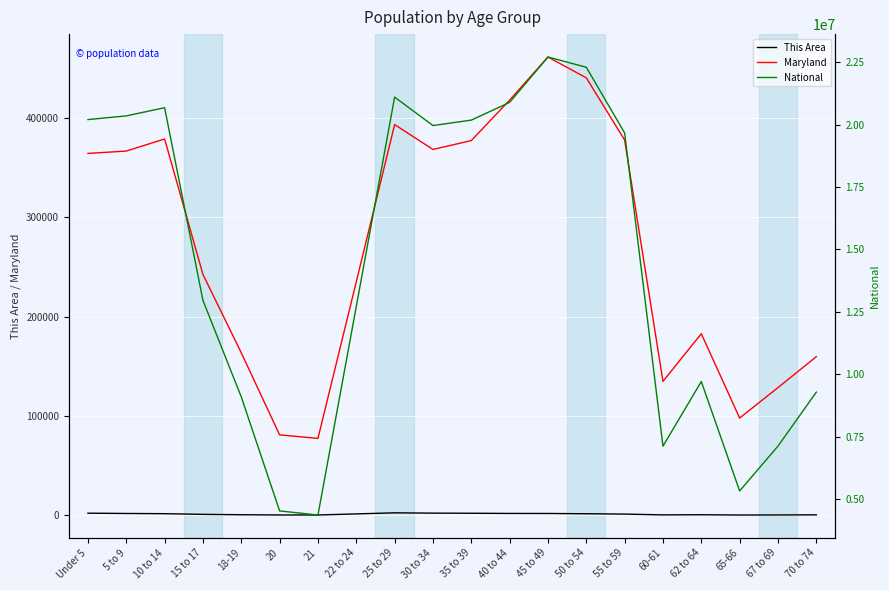

At 30 to 34, list the series in order from smallest to largest.

This Area, Maryland, National